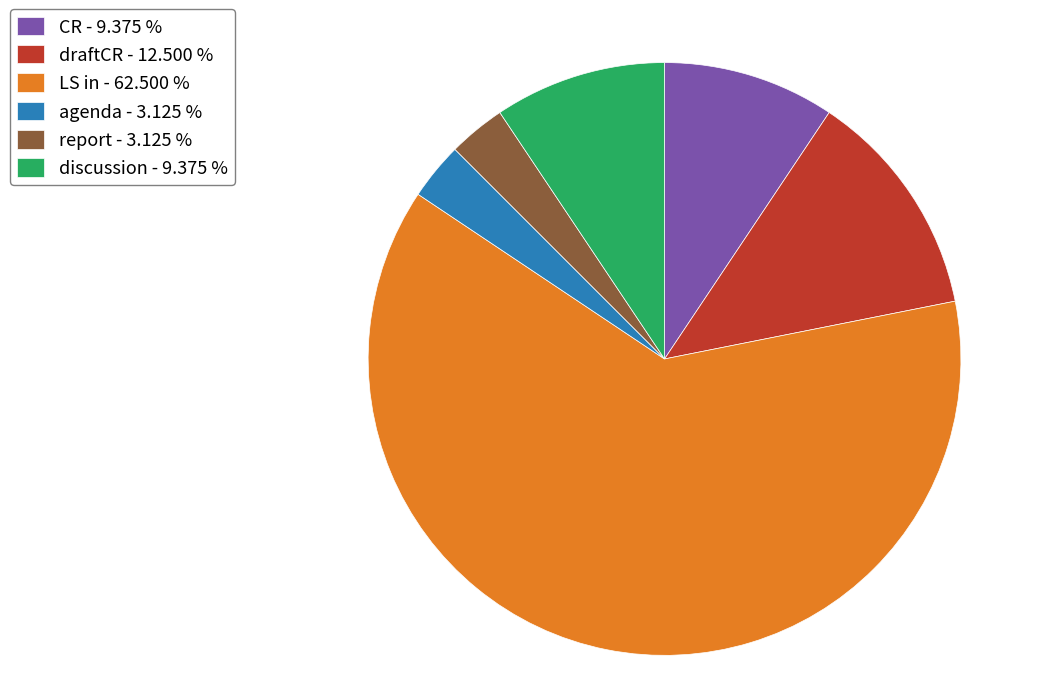

Does LS in - 62.500 % account for over 50% of the chart?

Yes